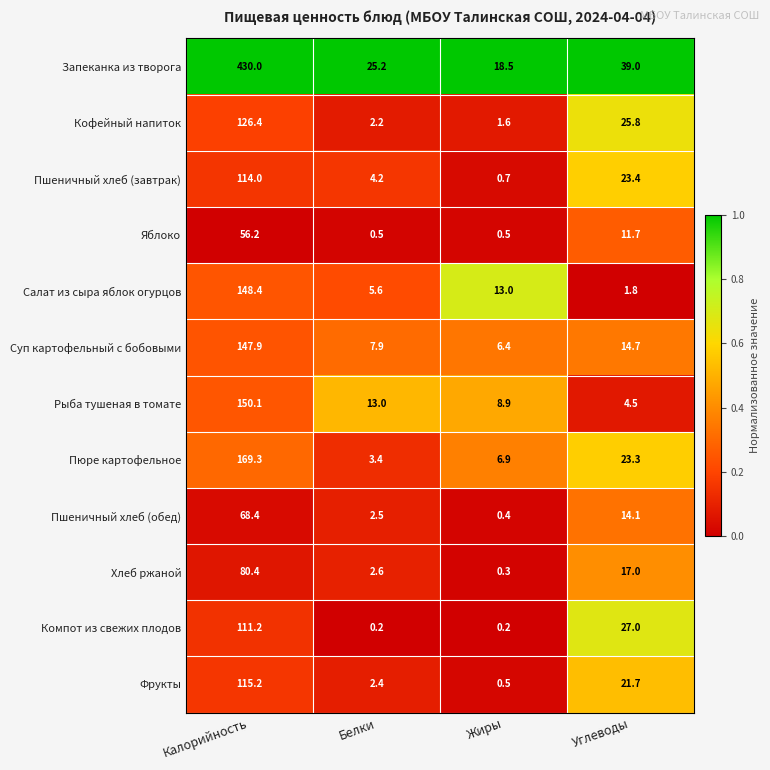

Which series has the largest total across all categories?

Запеканка из творога